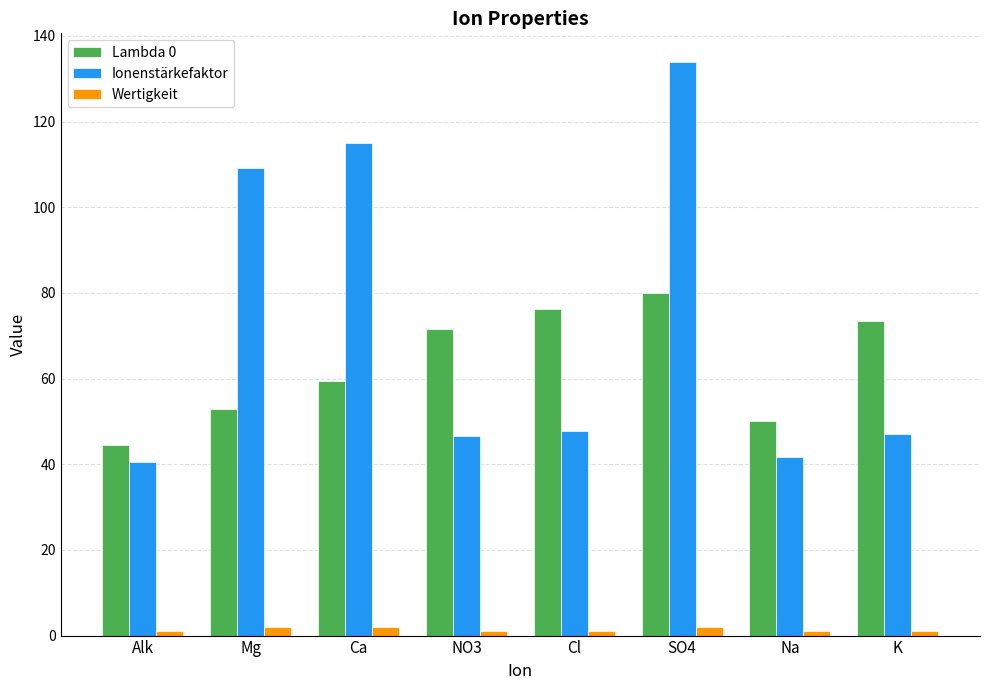

What is the sum of all Ionenstärkefaktor values?

582.1